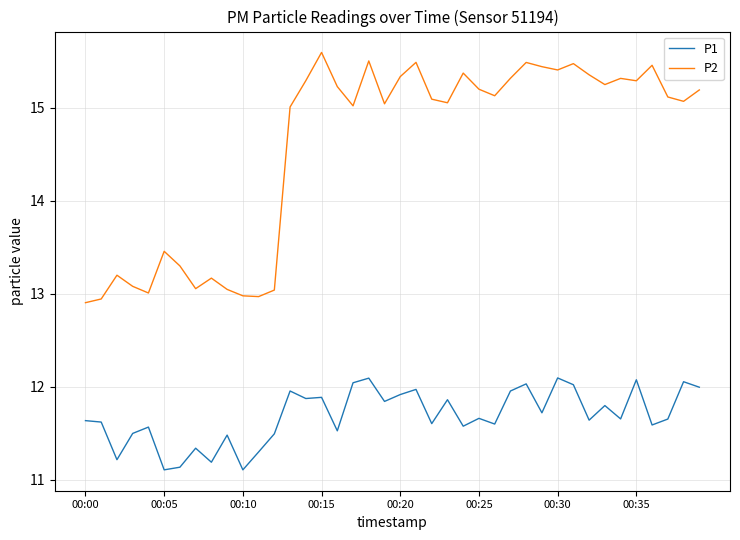

Count the number of categories in the chart.

40